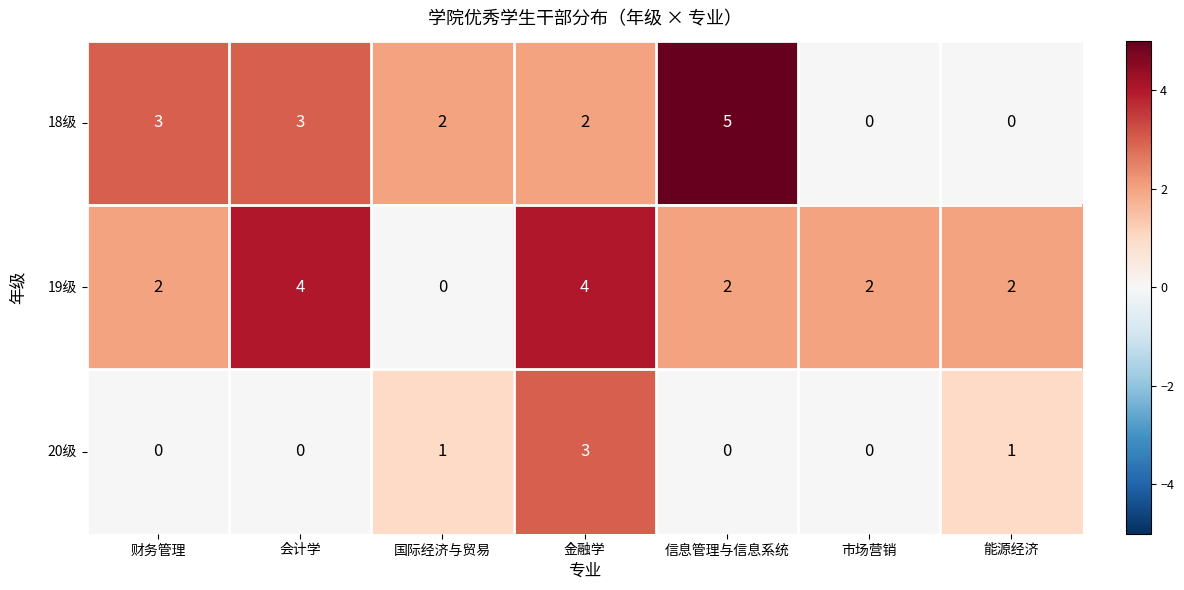

What is the sum of all 19级 values?

16